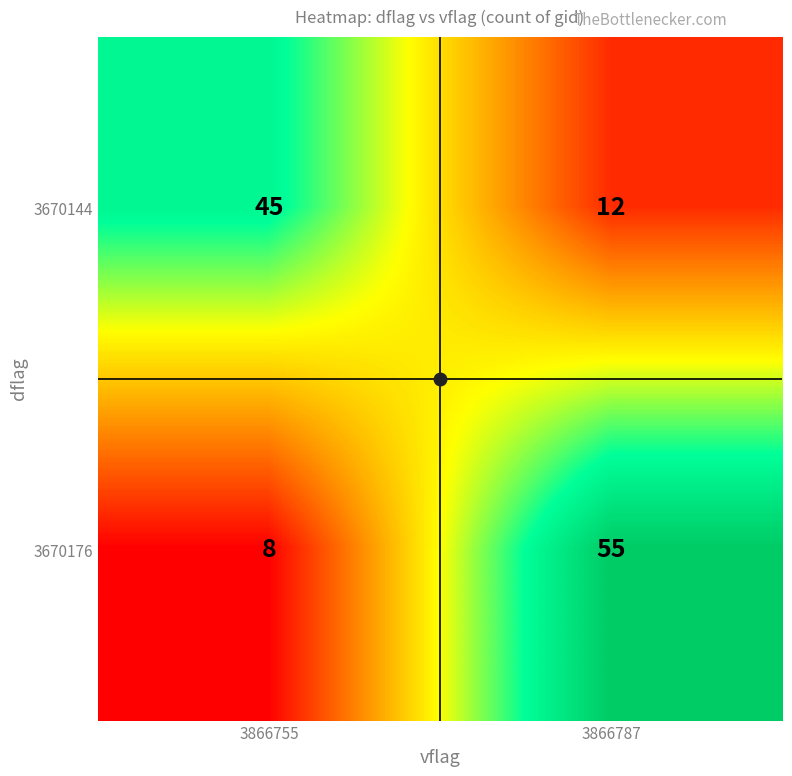

Between 3866755 and 3866787, which series saw the biggest shift?

3670176